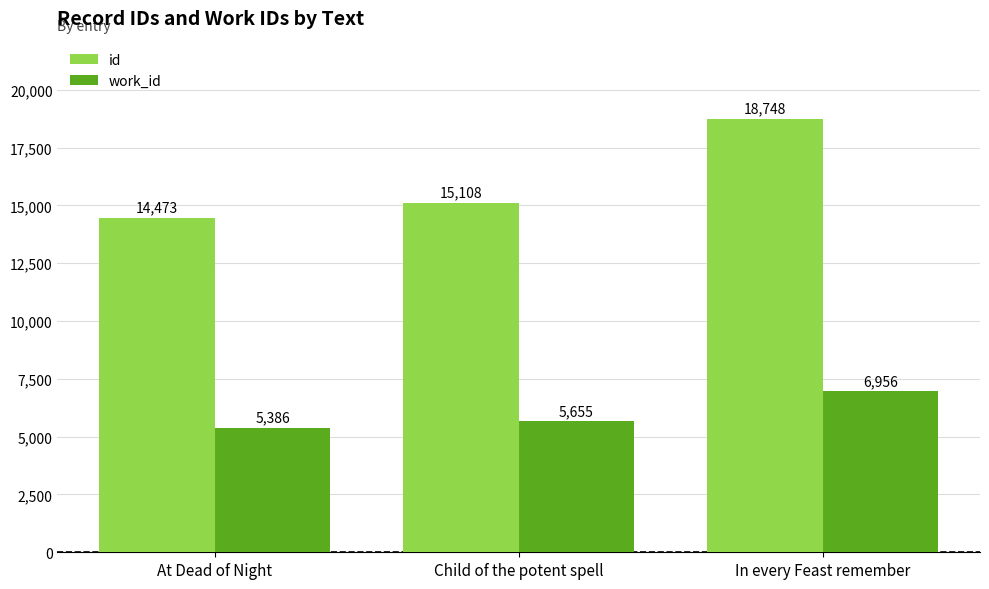

Between Child of the potent spell and In every Feast remember, which series saw the biggest shift?

id